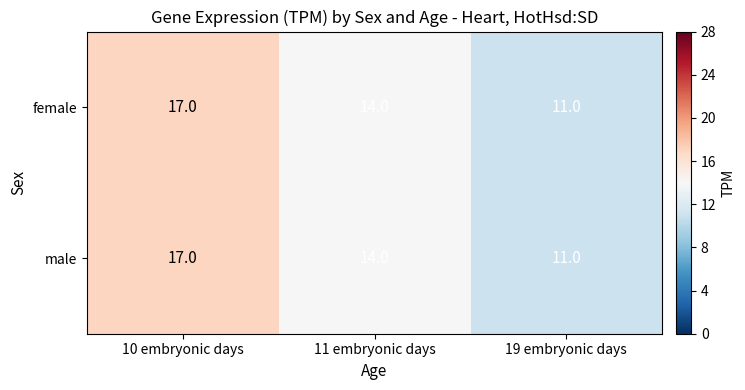

Reading right to left, what are all the values shown in this chart?

female: 11	14	17
male: 11	14	17